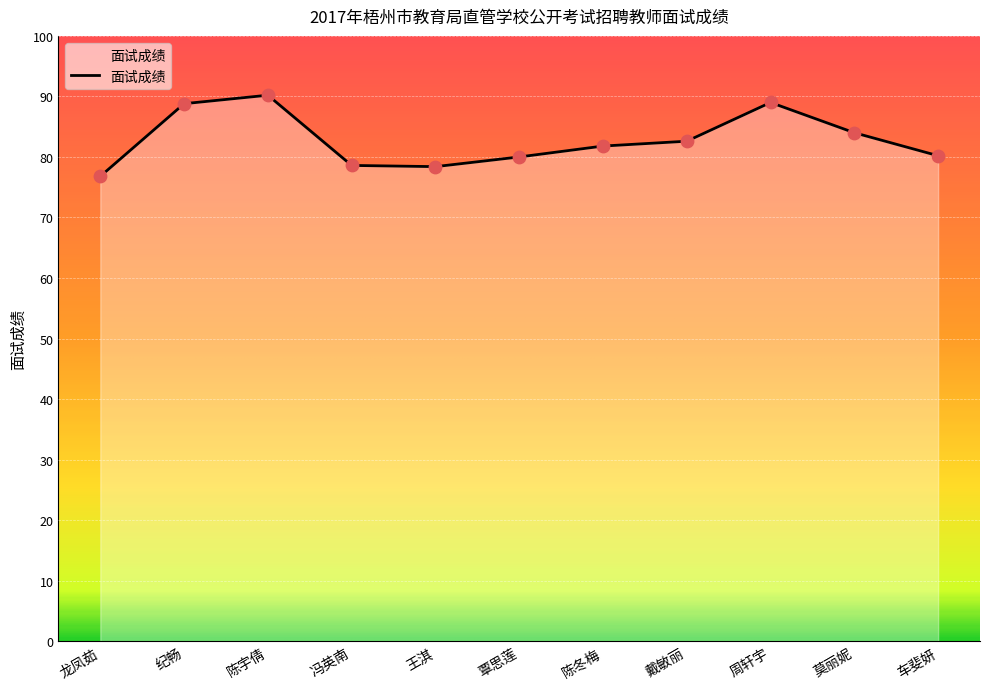

What is the ratio of the value at 冯英南 to the value at 陈冬梅?

1.0